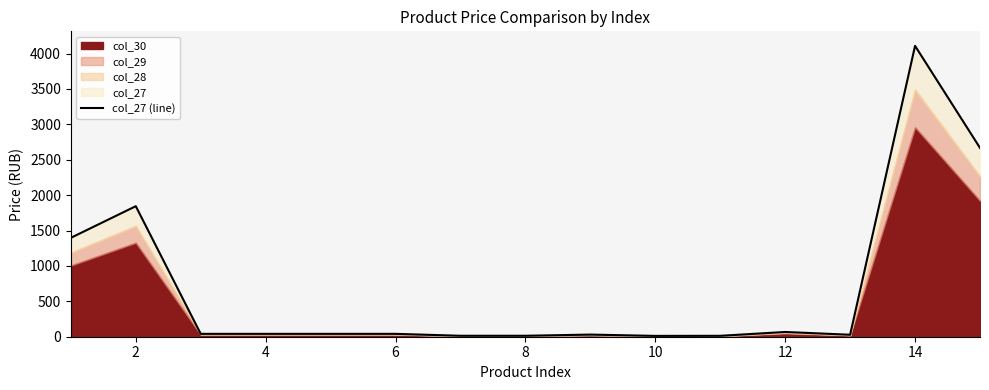

What is the ratio of the value at 6 to the value at 4?

1.0